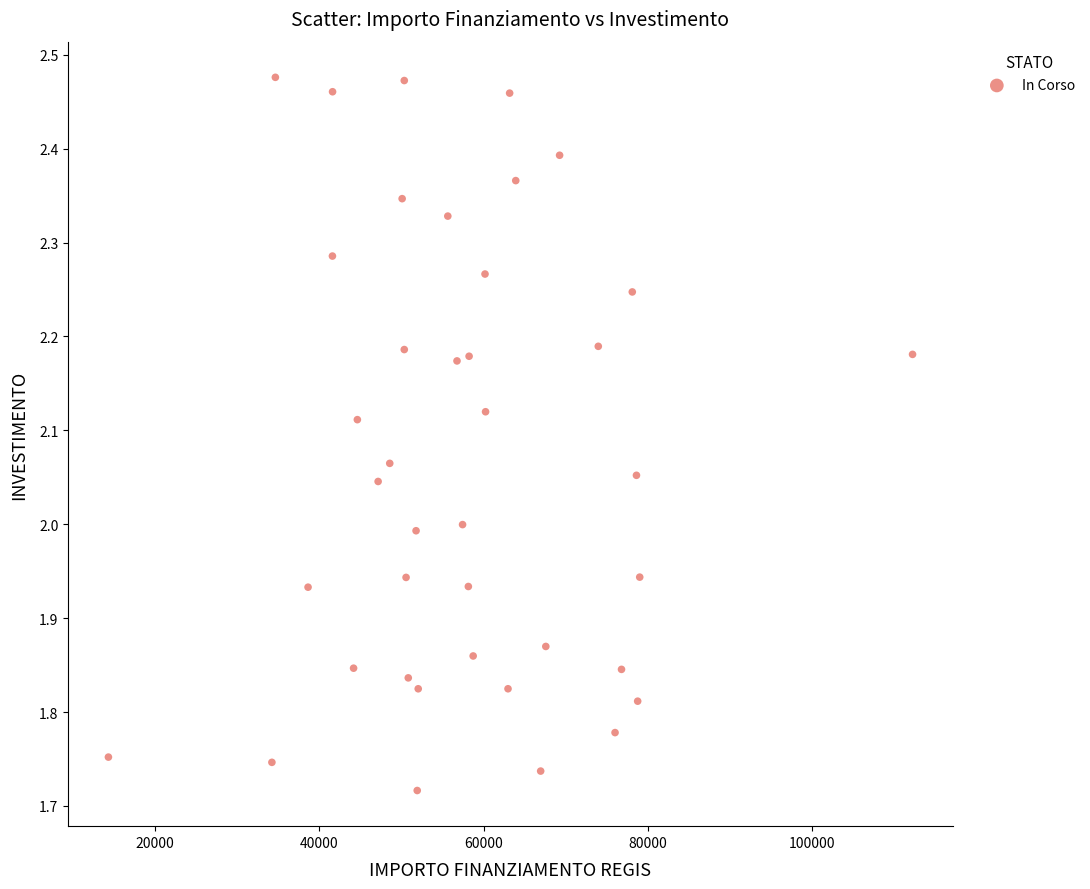

What is the range of Y values (max minus min)?

0.8